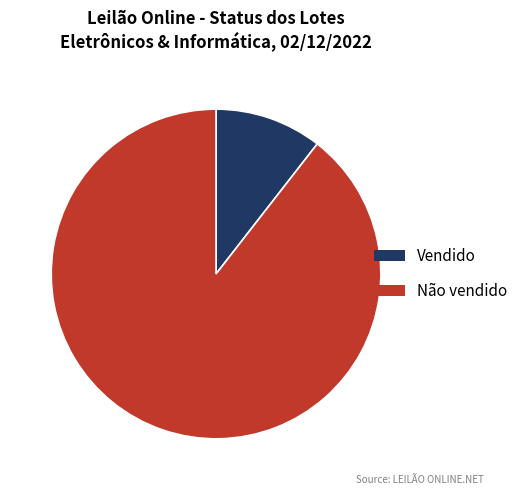

Which has a higher value, Vendido or Não vendido?

Não vendido